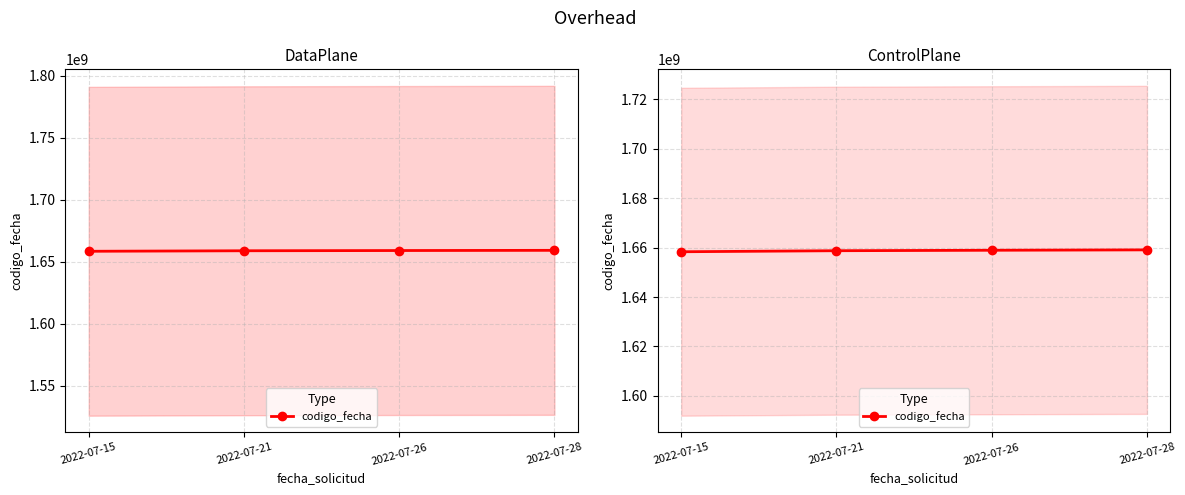

Does the chart display data point markers on the line(s)?

Yes